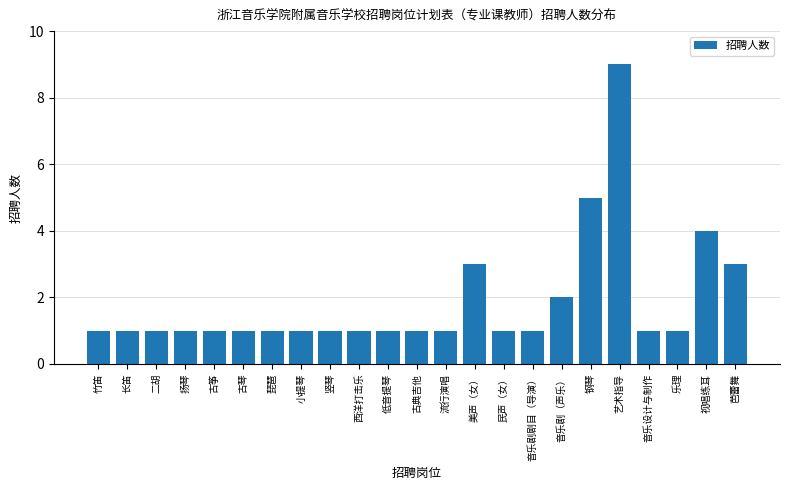

Reading left to right, extract all data points from this chart.

1	1	1	1	1	1	1	1	1	1	1	1	1	3	1	1	2	5	9	1	1	4	3